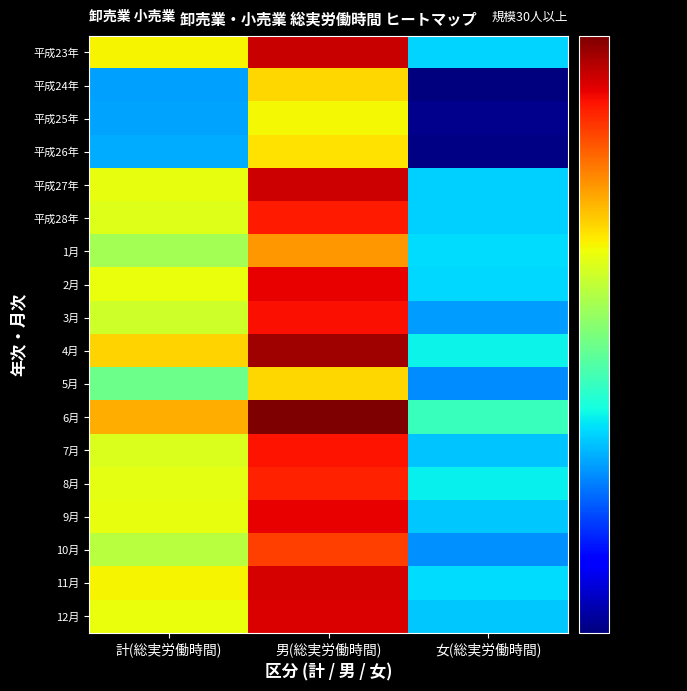

Reading left to right, extract all data points from this chart.

平成23年: 計(総実労働時間)=152.9	男(総実労働時間)=169.7	女(総実労働時間)=136.1
平成24年: 計(総実労働時間)=133.7	男(総実労働時間)=154.6	女(総実労働時間)=120.5
平成25年: 計(総実労働時間)=133.8	男(総実労働時間)=152.8	女(総実労働時間)=121.1
平成26年: 計(総実労働時間)=134.2	男(総実労働時間)=154.0	女(総実労働時間)=120.8
平成27年: 計(総実労働時間)=151.9	男(総実労働時間)=169.4	女(総実労働時間)=135.9
平成28年: 計(総実労働時間)=151.1	男(総実労働時間)=166.3	女(総実労働時間)=135.9
1月: 計(総実労働時間)=147.4	男(総実労働時間)=158.5	女(総実労働時間)=136.5
2月: 計(総実労働時間)=152.1	男(総実労働時間)=168.0	女(総実労働時間)=136.4
3月: 計(総実労働時間)=150.1	男(総実労働時間)=167.0	女(総実労働時間)=133.5
4月: 計(総実労働時間)=154.8	男(総実労働時間)=172.0	女(総実労働時間)=137.8
5月: 計(総実労働時間)=143.7	男(総実労働時間)=154.7	女(総実労働時間)=132.7
6月: 計(総実労働時間)=157.2	男(総実労働時間)=173.8	女(総実労働時間)=140.6
7月: 計(総実労働時間)=151.0	男(総実労働時間)=166.8	女(総実労働時間)=135.4
8月: 計(総実労働時間)=151.7	男(総実労働時間)=165.9	女(総実労働時間)=137.5
9月: 計(総実労働時間)=151.8	男(総実労働時間)=168.0	女(総実労働時間)=135.5
10月: 計(総実労働時間)=148.7	男(総実労働時間)=164.1	女(総実労働時間)=133.0
11月: 計(総実労働時間)=152.9	男(総実労働時間)=169.0	女(総実労働時間)=136.6
12月: 計(総実労働時間)=152.1	男(総実労働時間)=168.7	女(総実労働時間)=135.5